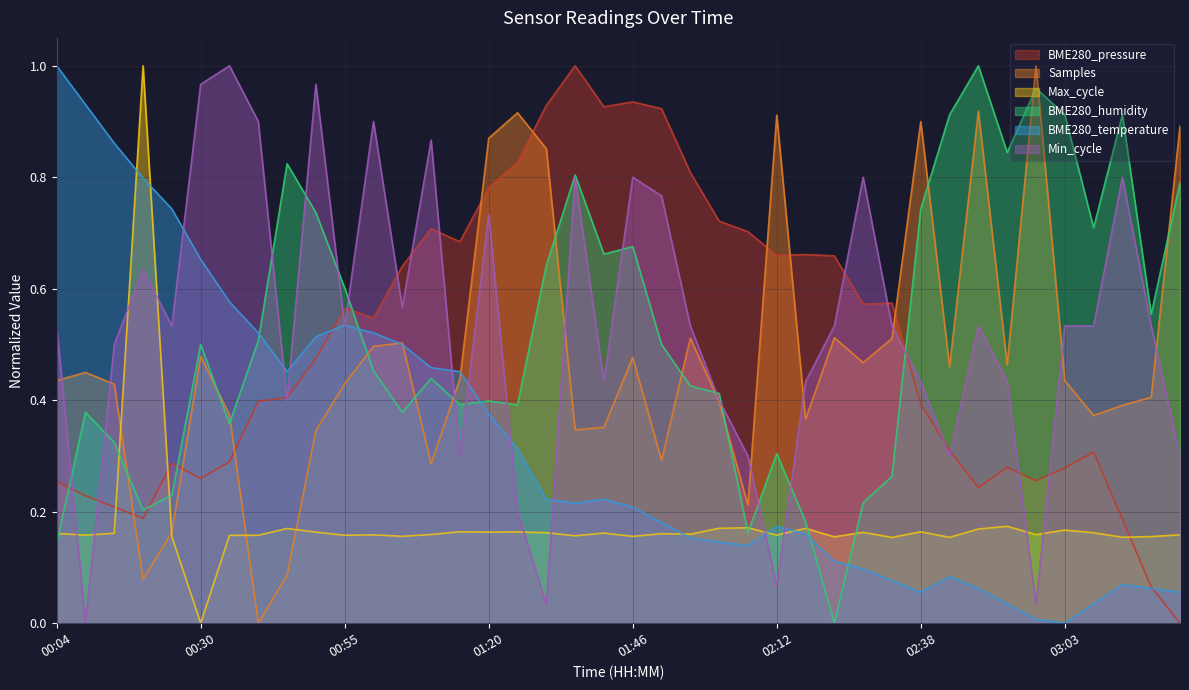

True or false: BME280_humidity has a value of 0.3 at 00:30.

False